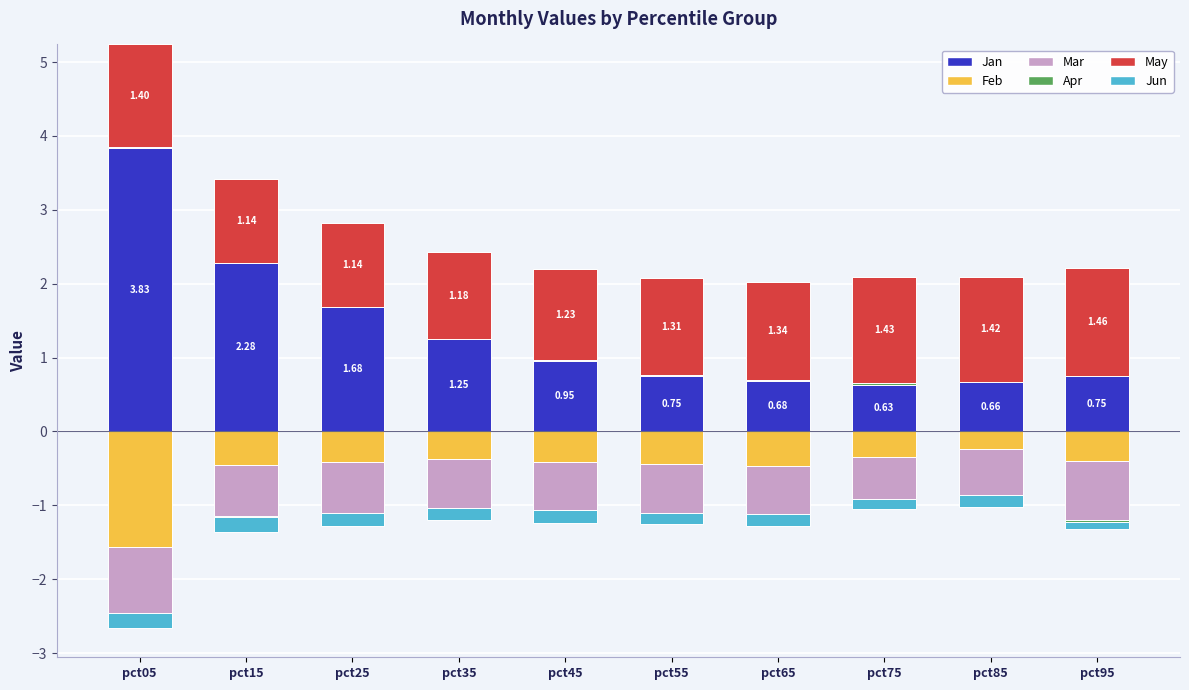

What value does the May series have at pct95?

1.5